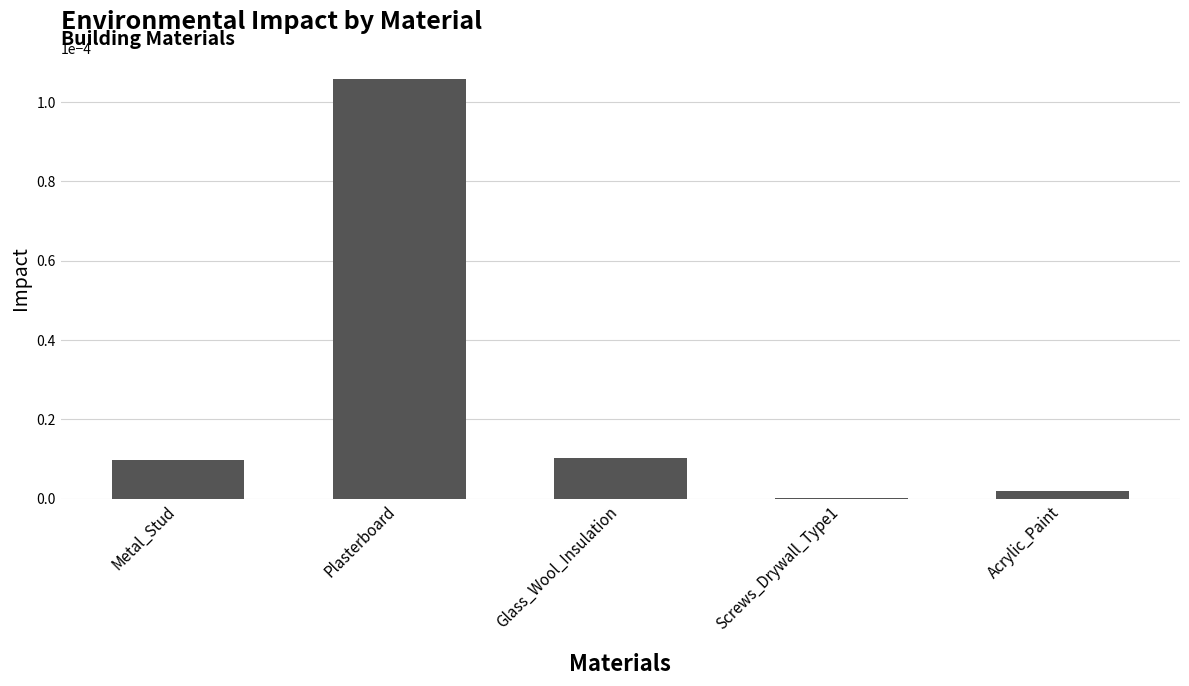

True or false: the data shows 0.0 at Plasterboard.

True